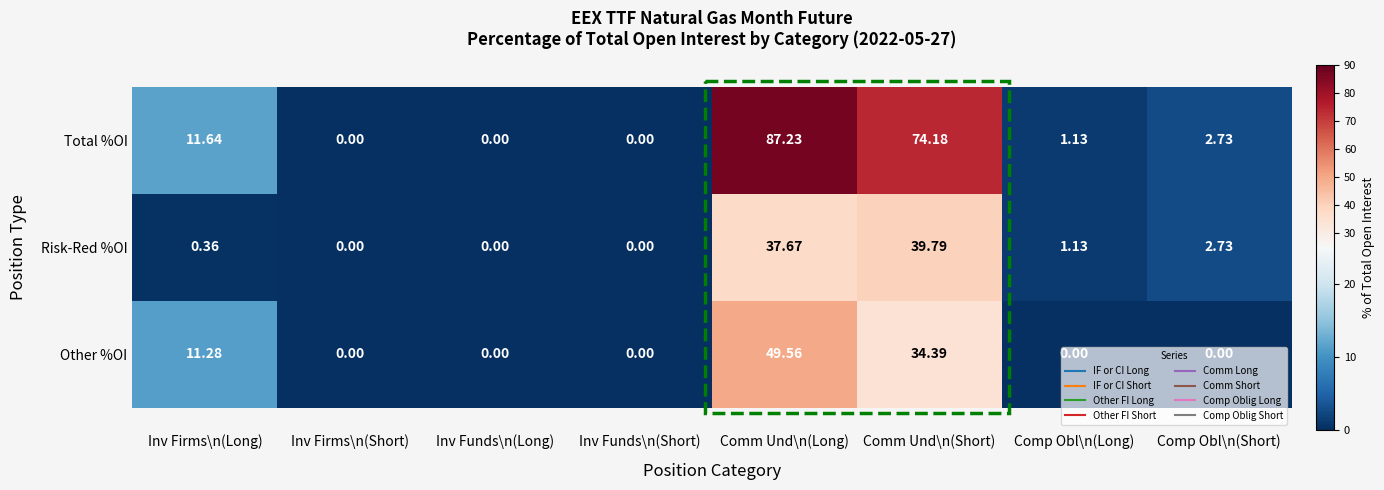

Which series has the largest range (max minus min)?

Total %OI